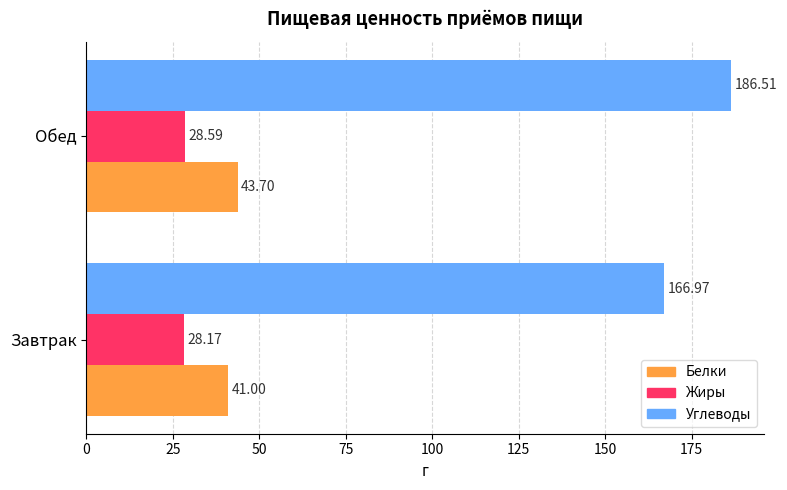

Count the number of categories in the chart.

2